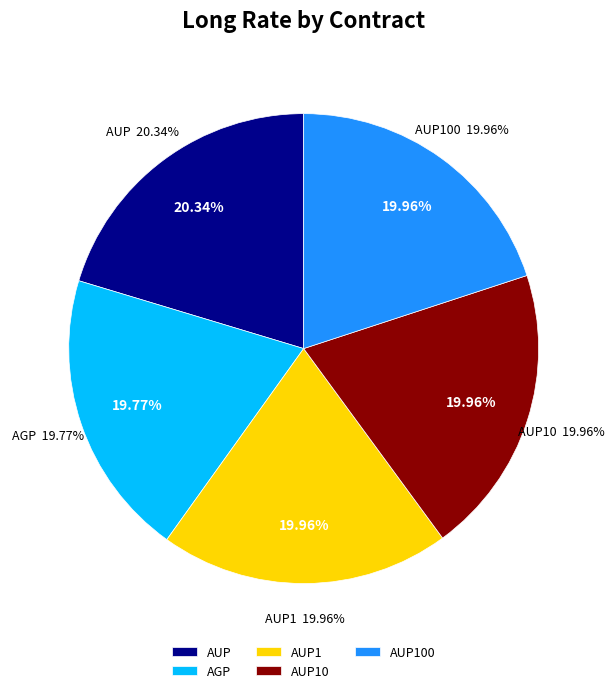

To the nearest percent, what is the combined percentage of AUP100 and AUP10?

40%